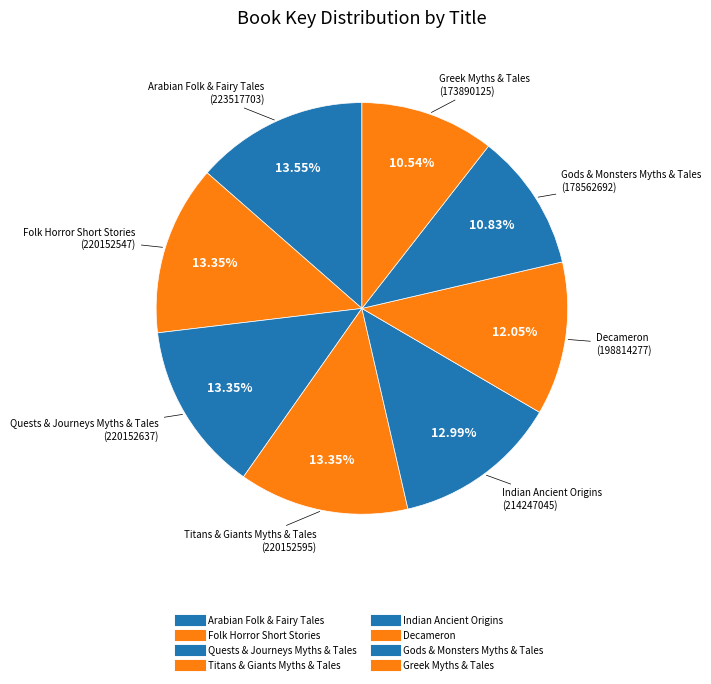

How many slices are in this pie chart?

8